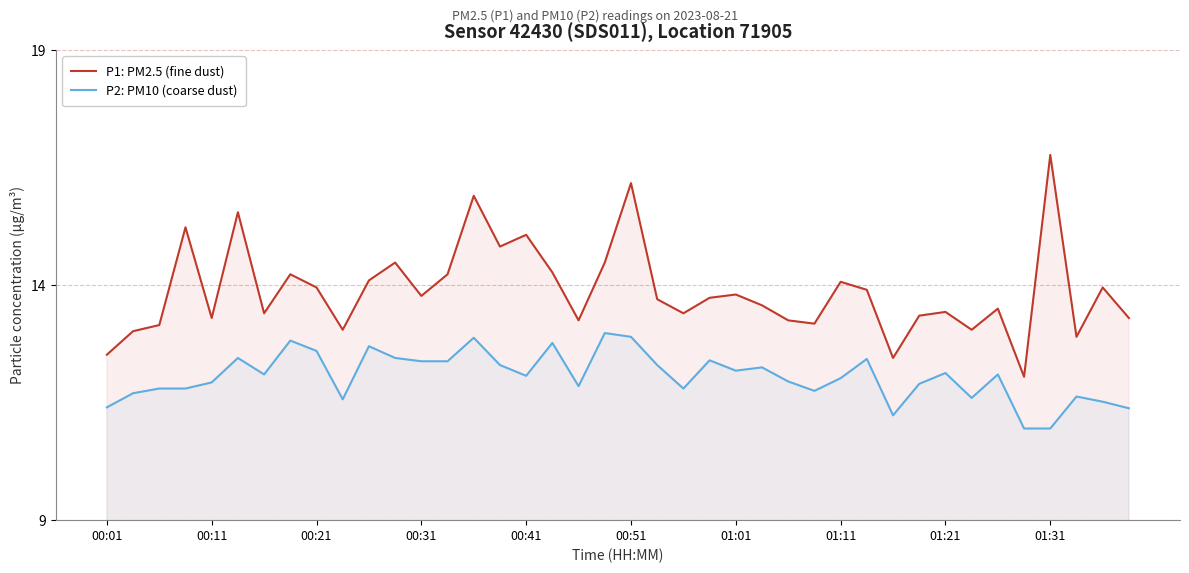

True or false: P1: PM2.5 (fine dust) and P2: PM10 (coarse dust) intersect in this chart.

False